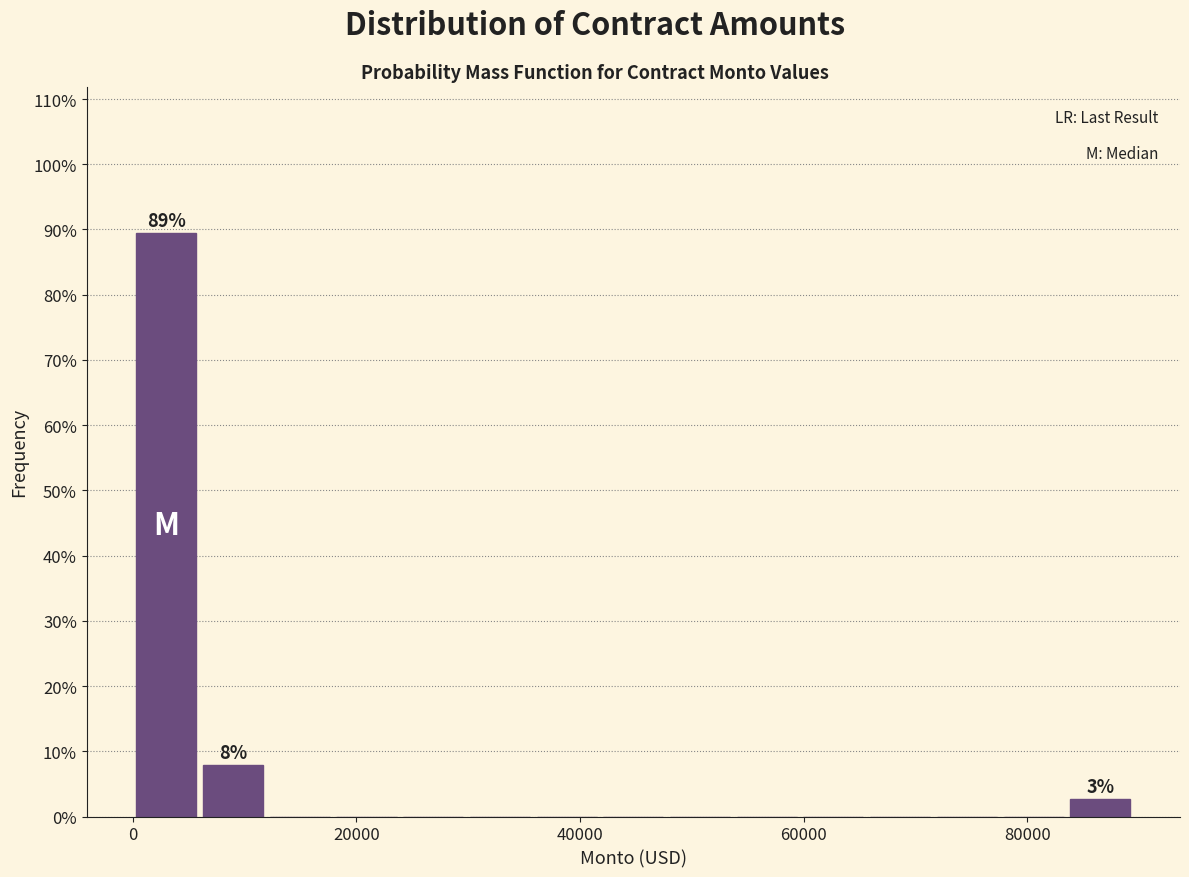

Read against the x-axis, roughly where is the centre of the tallest bar?

4000